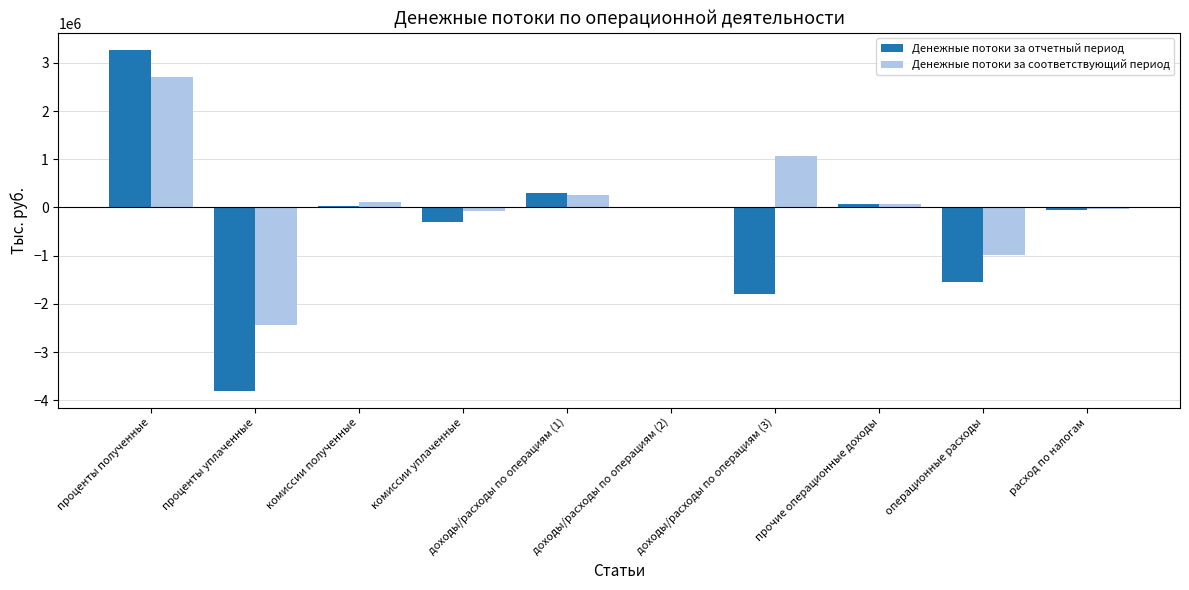

What is the sum of all Денежные потоки за соответствующий период values?

684890